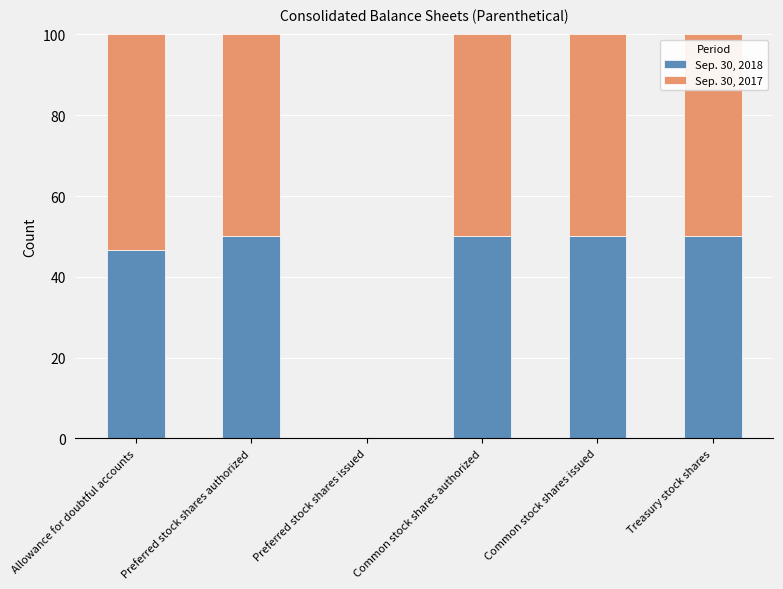

What is the sum of the Sep. 30, 2018 values at Allowance for doubtful accounts and Common stock shares issued?

96.8